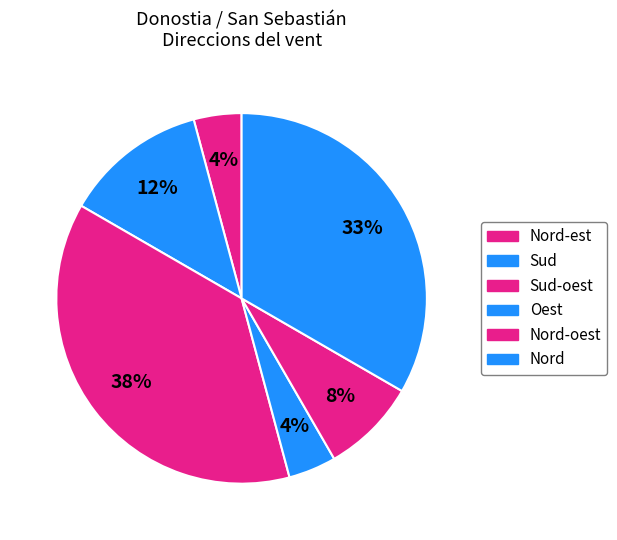

Is Nord-oest the majority of the pie?

No